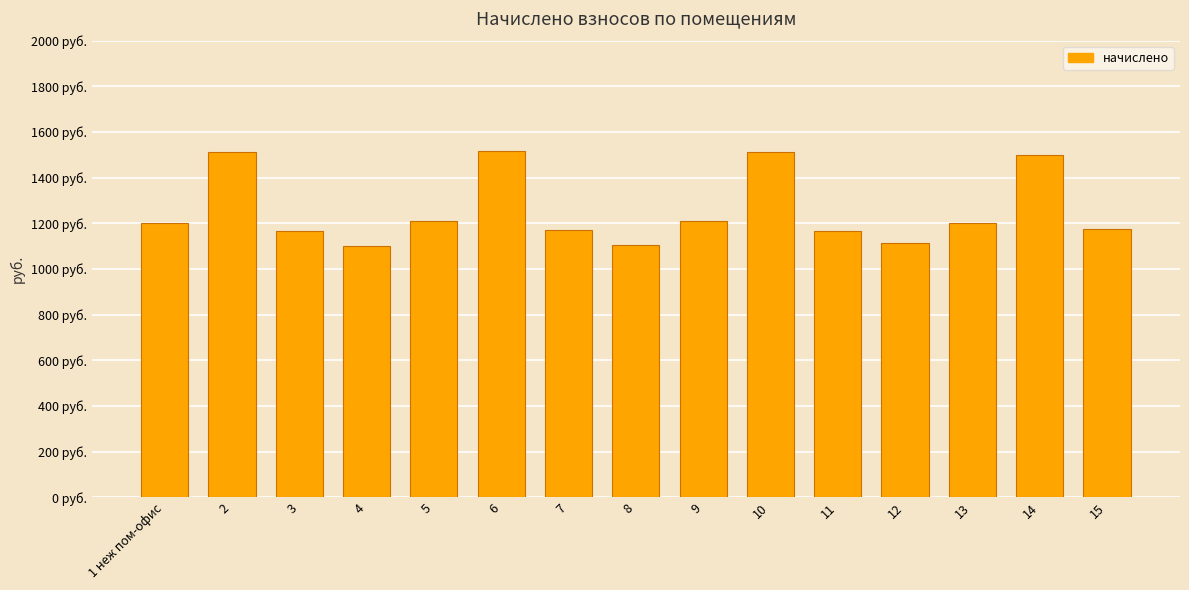

Does the chart contain any negative values?

No